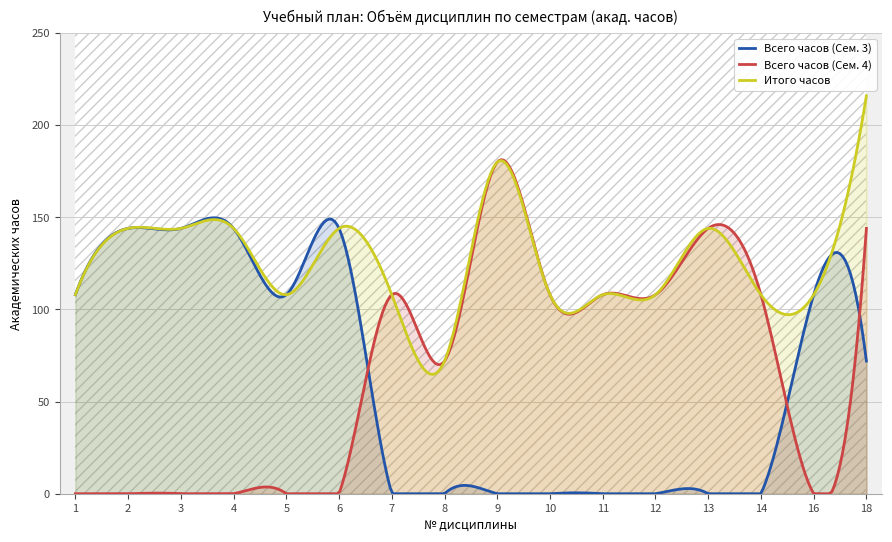

What is the maximum value for Всего часов (Сем. 4)?

181.3